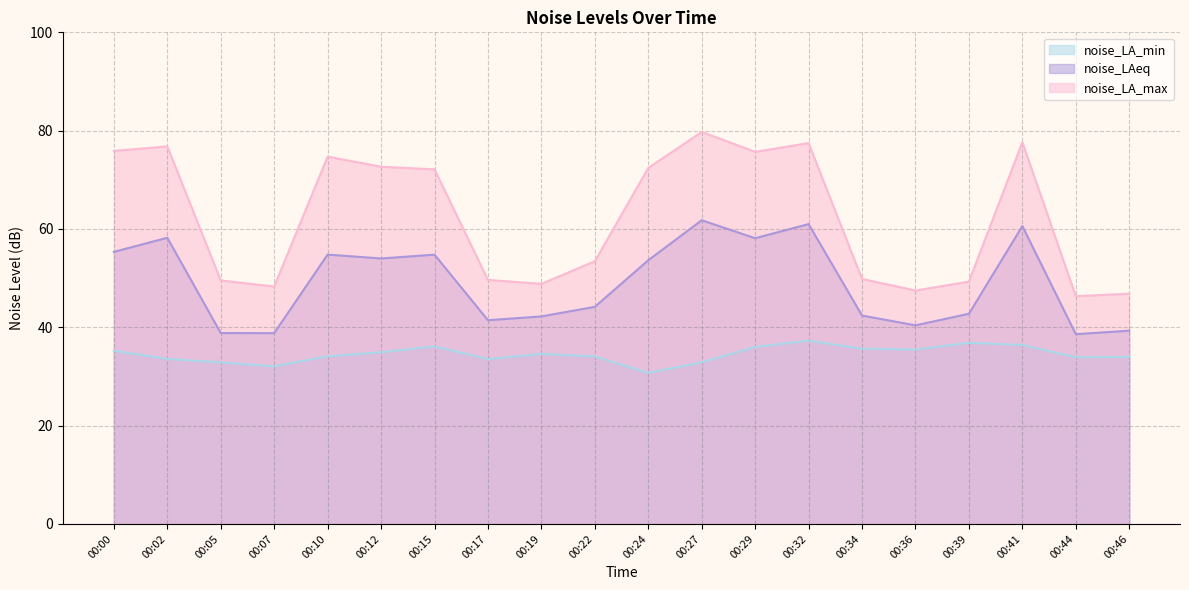

True or false: noise_LA_min and noise_LAeq intersect in this chart.

False